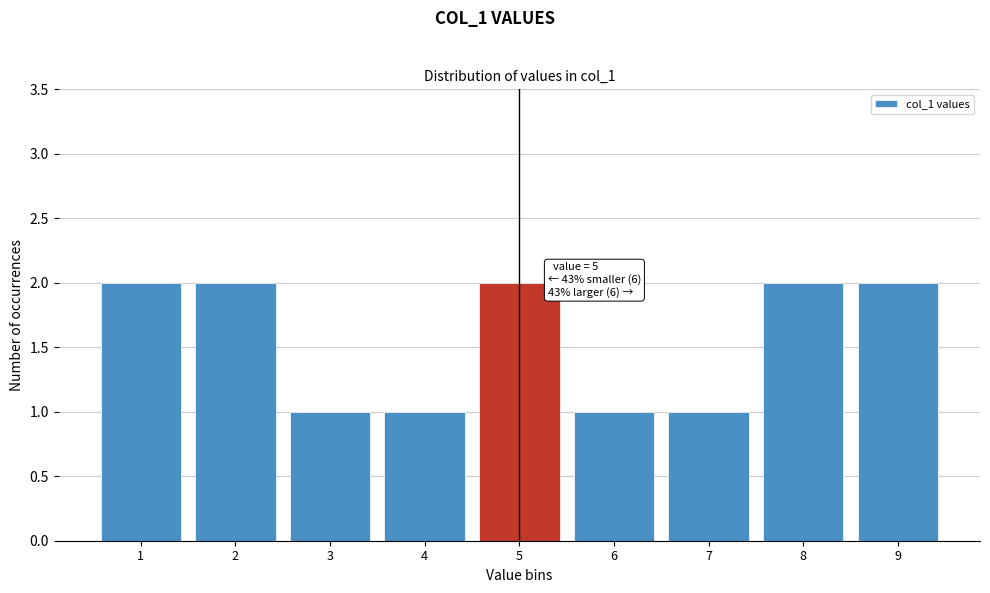

Reading left to right, what are all the values shown in this chart?

1=2	2=2	3=1	4=1	5=2	6=1	7=1	8=2	9=2